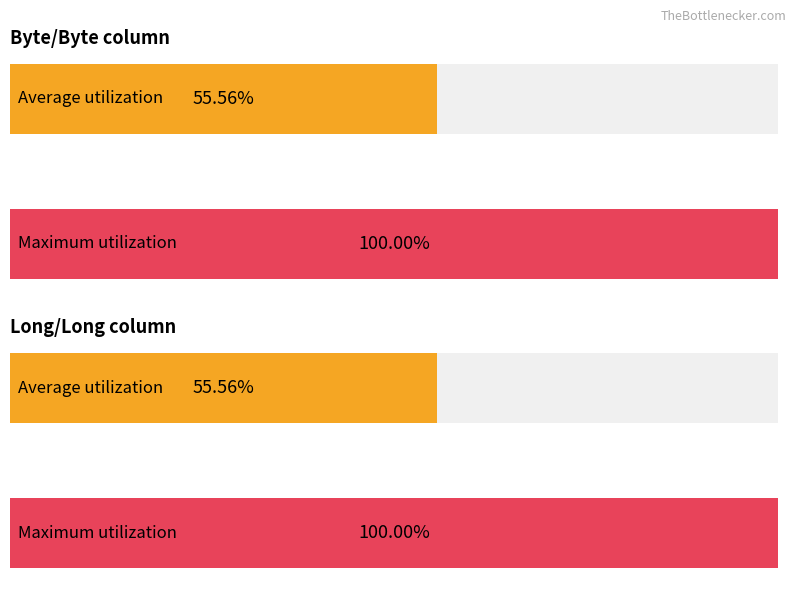

Is the value of Byte/Byte at Yo yo2 greater than the value of Long/Long at Yo yo4?

No